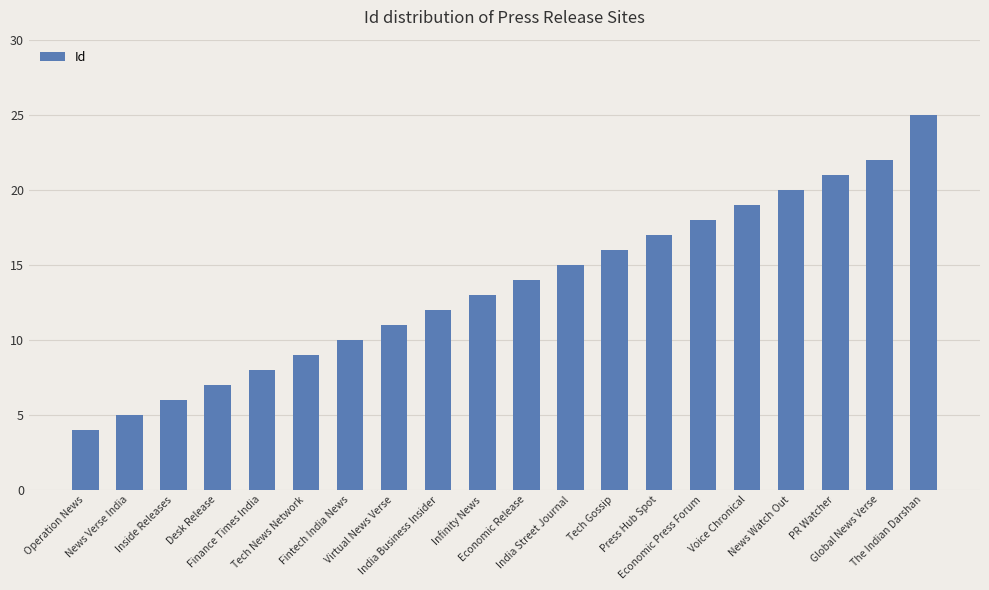

Which label corresponds to the smallest value in the chart?

Operation News